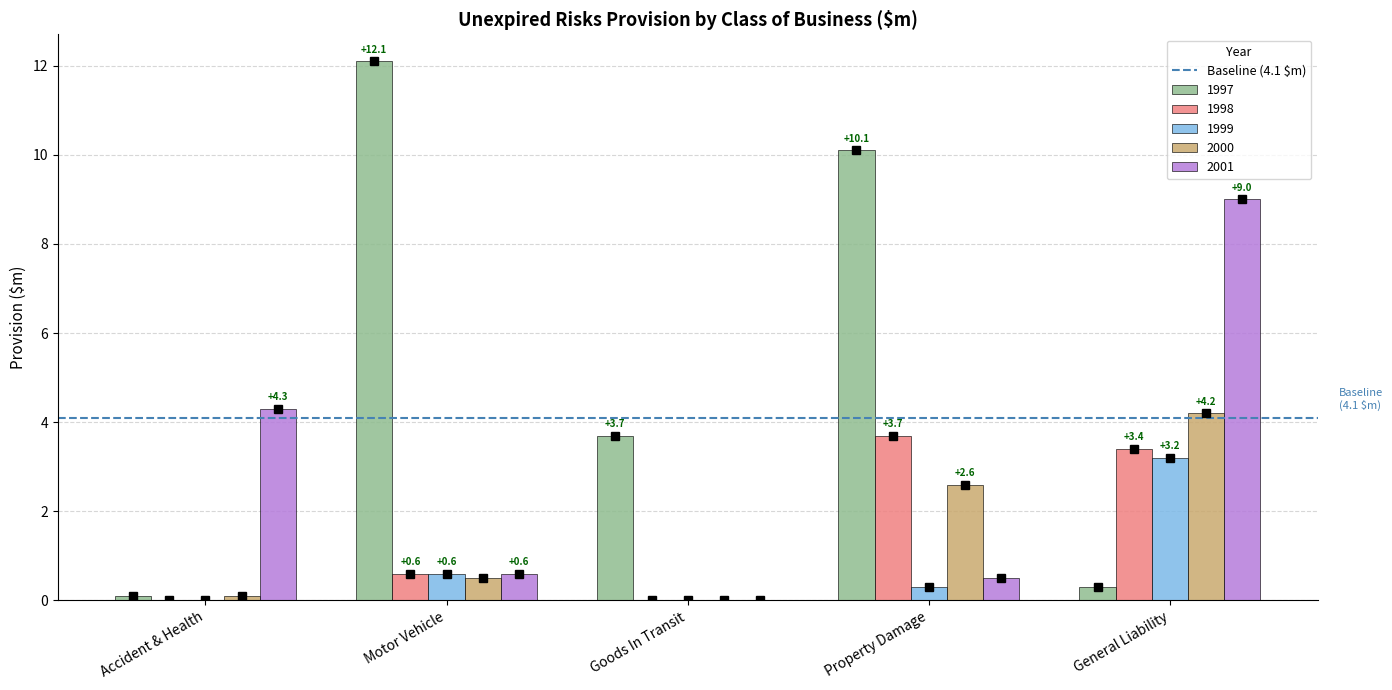

How many categories are shown in the chart?

5